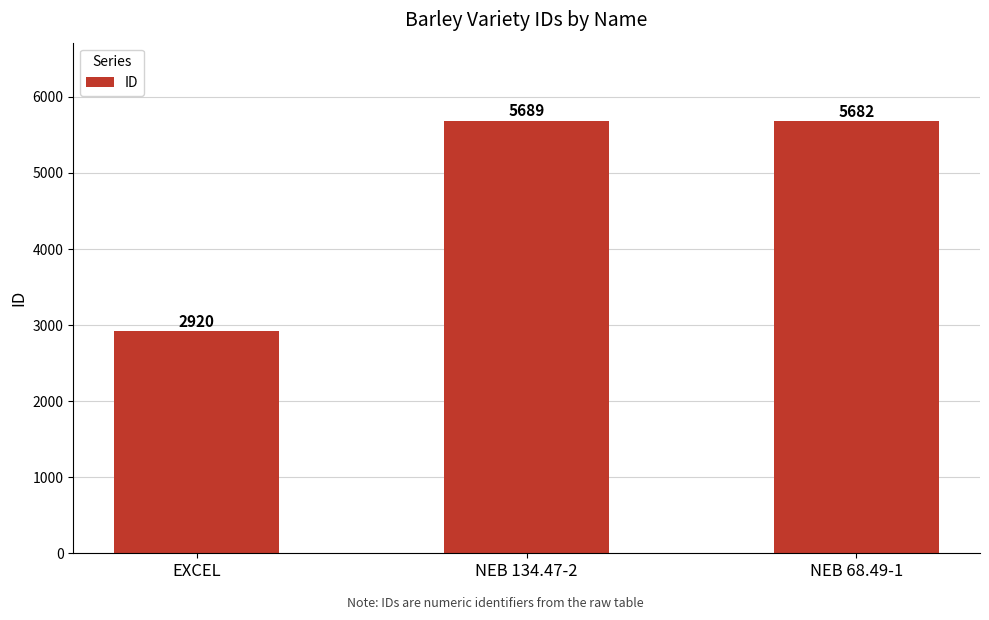

At which label does the data first exceed 5682?

NEB 134.47-2